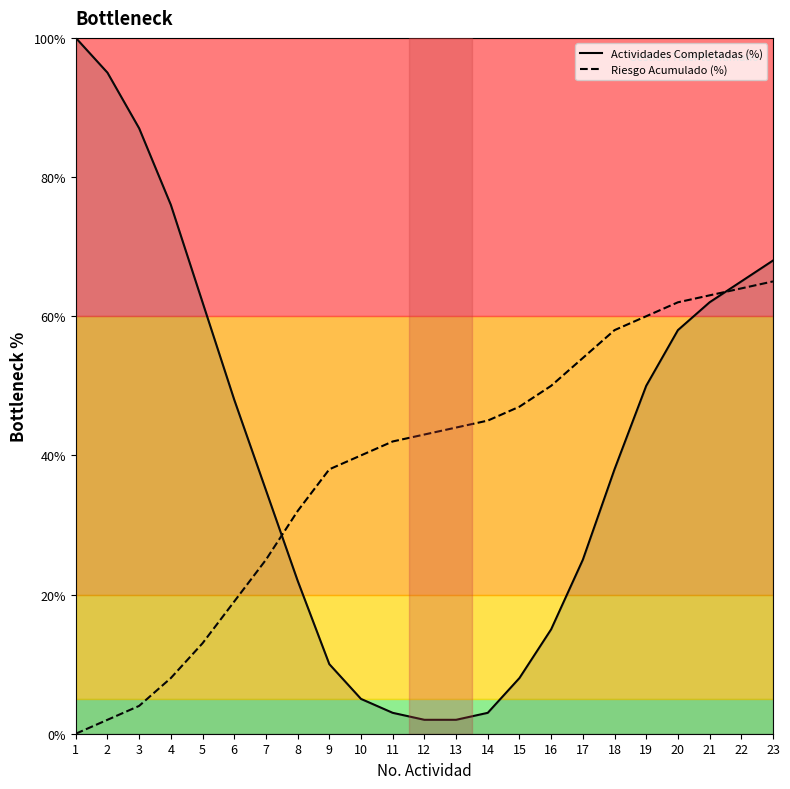

Does the chart display data point markers on the line(s)?

No